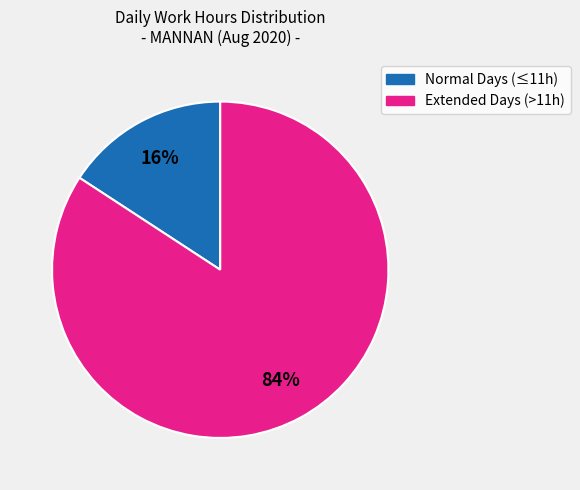

To the nearest percent, what is the average slice percentage?

50%